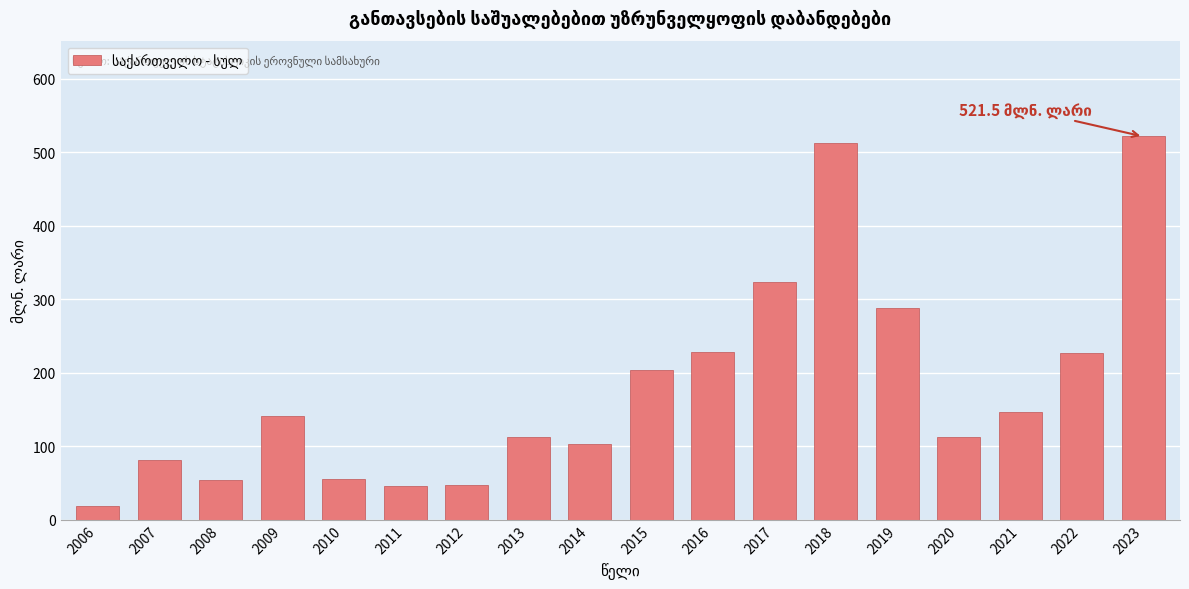

What is the change in value from 2011 to 2017?

+277.9